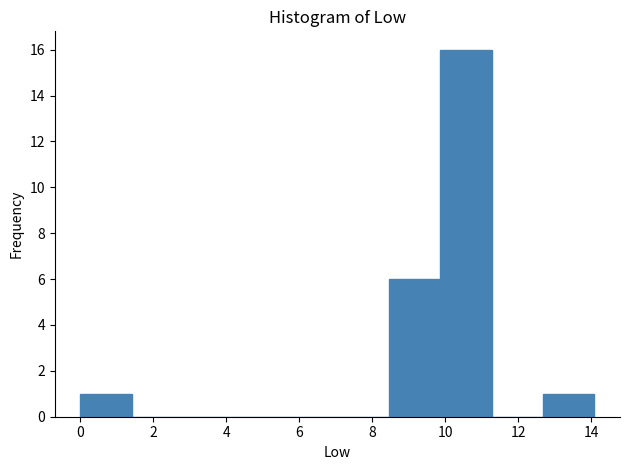

Reading left to right, list every bar in this chart as the range it spans on the x-axis followed by its height. Neither the bar edges nor the heights are printed on the chart, so give them approximately, as read against the axes.

0.0 to 1.4: 1
1.4 to 2.8: 0
2.8 to 4.2: 0
4.2 to 5.6: 0
5.6 to 7.0: 0
7.0 to 8.4: 0
8.4 to 9.8: 6
9.8 to 11.2: 16
11.2 to 12.6: 0
12.6 to 14.0: 1